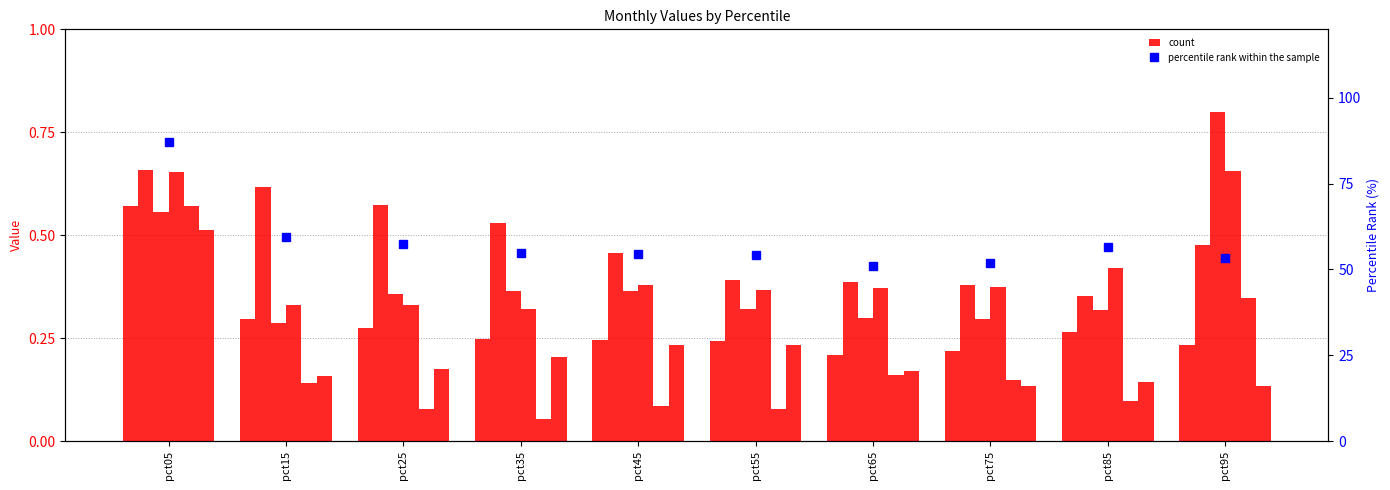

The value of Apr at pct35 is 0.2. True or false?

False